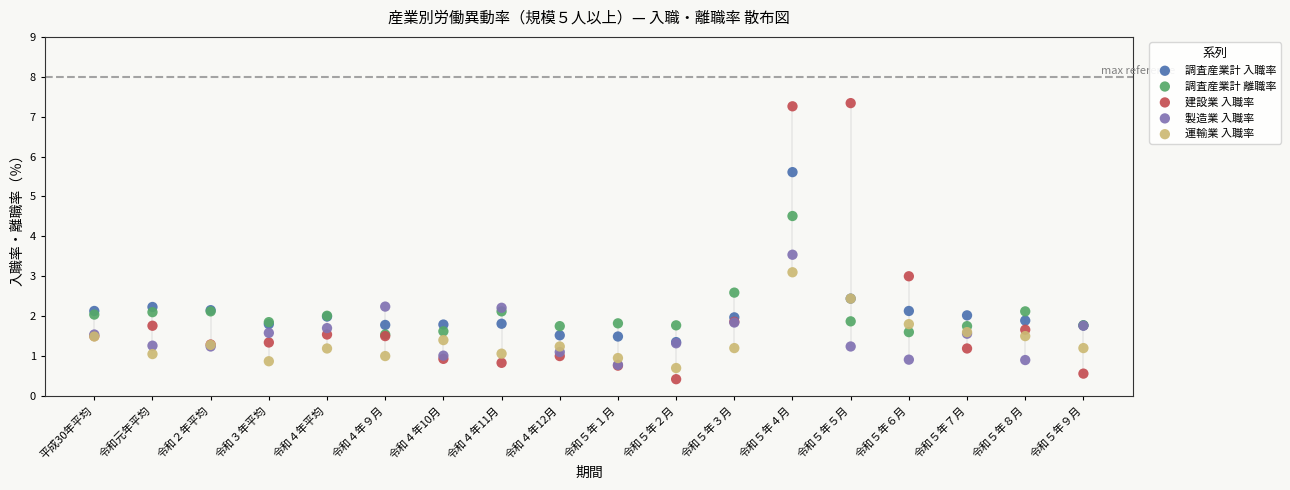

Which series contains the highest Y value?

建設業 入職率